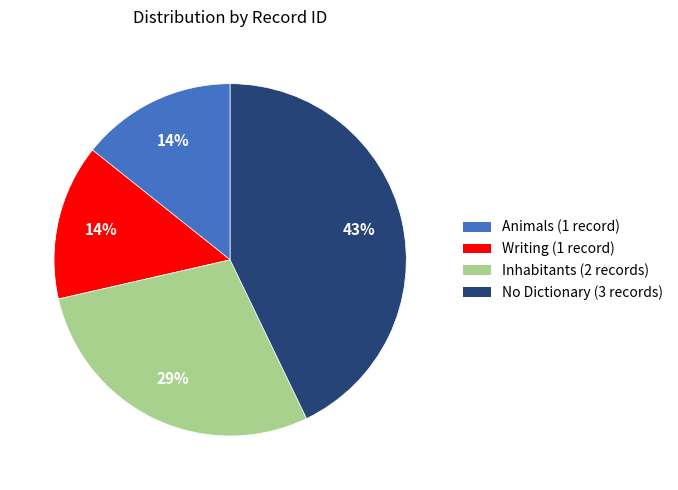

Is there any slice that represents more than half of the pie?

No